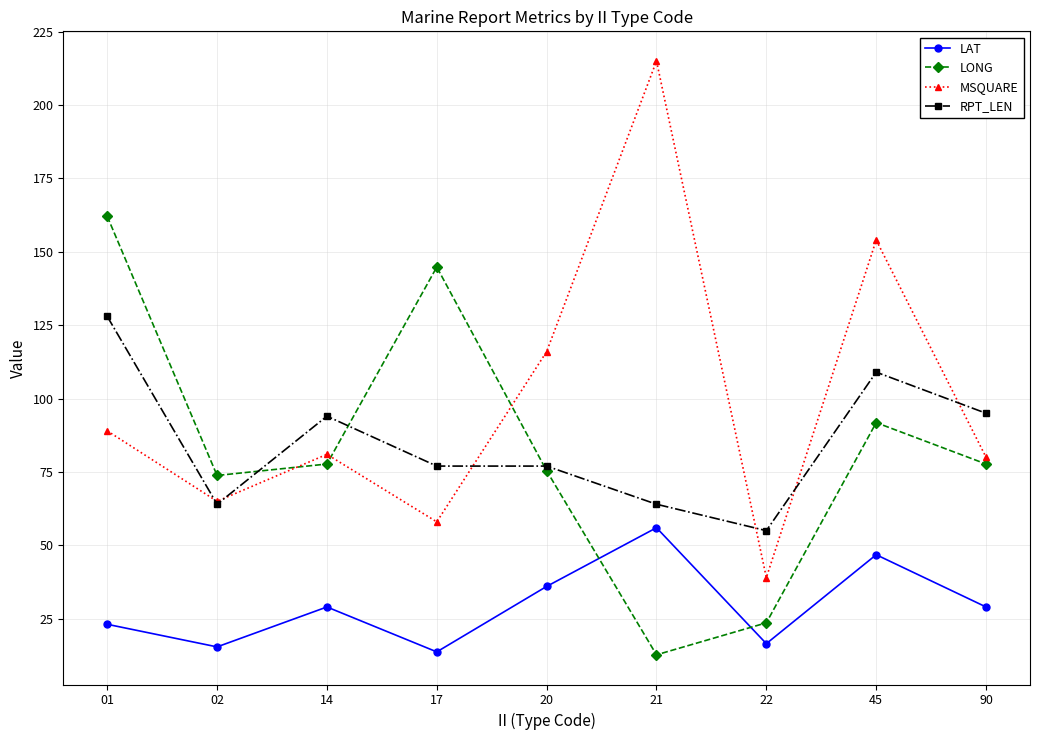

Reading left to right, list all the values displayed in this chart.

LAT: 23.1	15.4	29.0	13.7	36.0	56.0	16.5	46.8	29.0
LONG: 162.1	73.8	77.7	144.8	75.4	12.7	23.6	91.8	77.7
MSQUARE: 89.0	65.0	81.0	58.0	116.0	215.0	39.0	154.0	80.0
RPT_LEN: 128.0	64.0	94.0	77.0	77.0	64.0	55.0	109.0	95.0